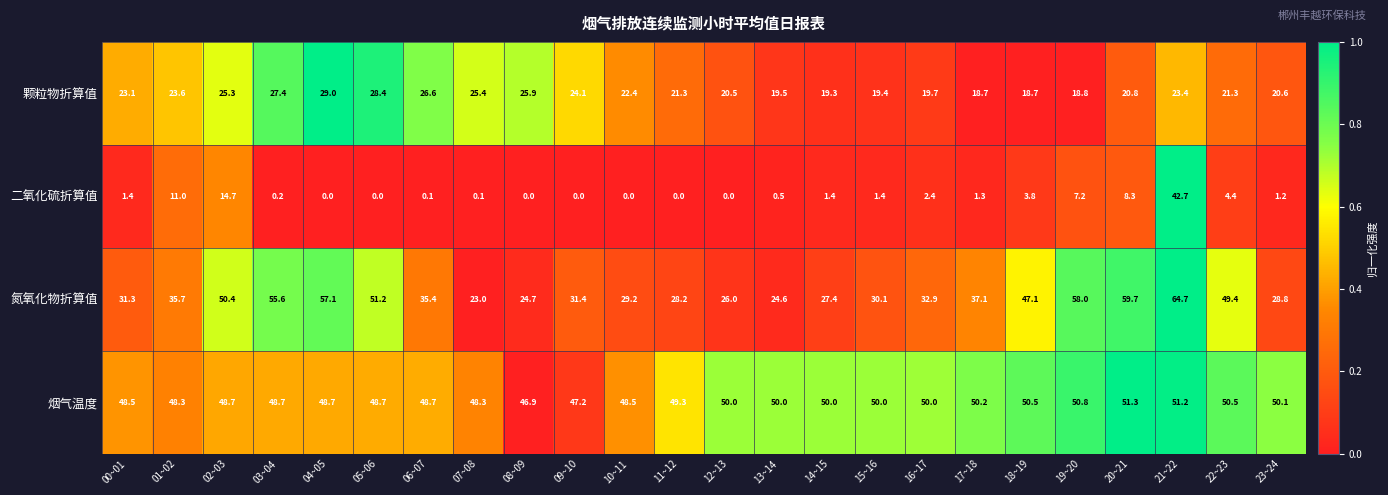

What is the difference between the maximum and second lowest values in the 烟气温度 series?

4.1